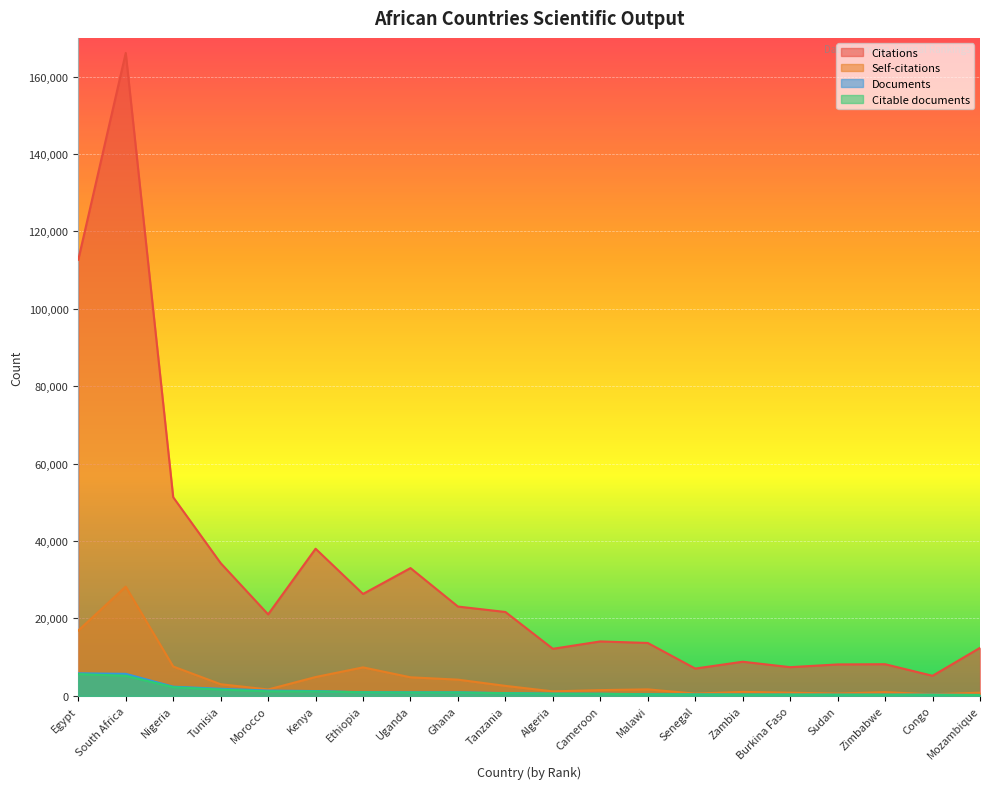

True or false: Citable documents and Citations cross at least once.

False